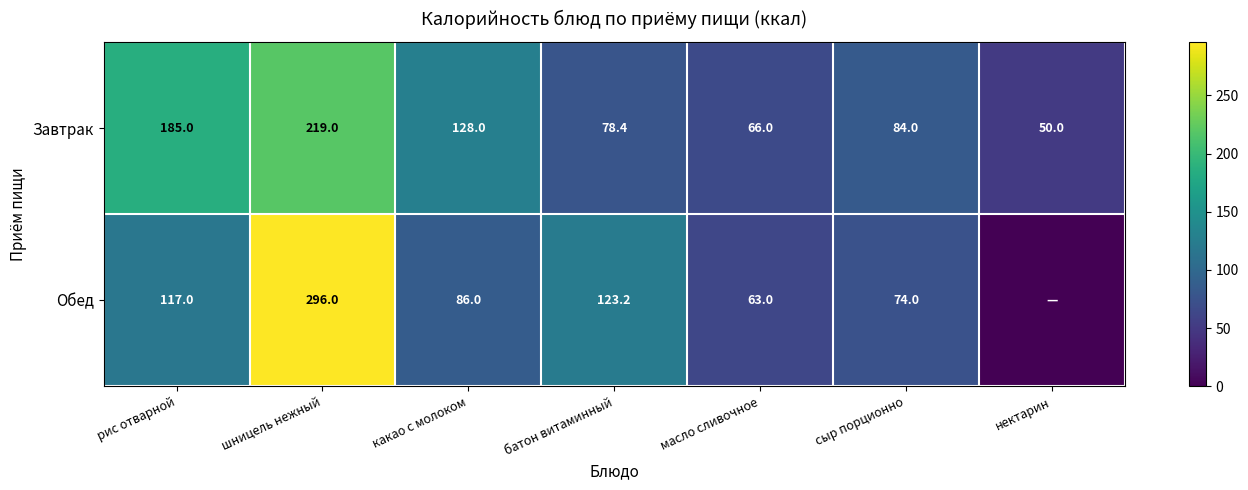

What is the sum of the Завтрак values at рис отварной and шницель нежный?

404.0